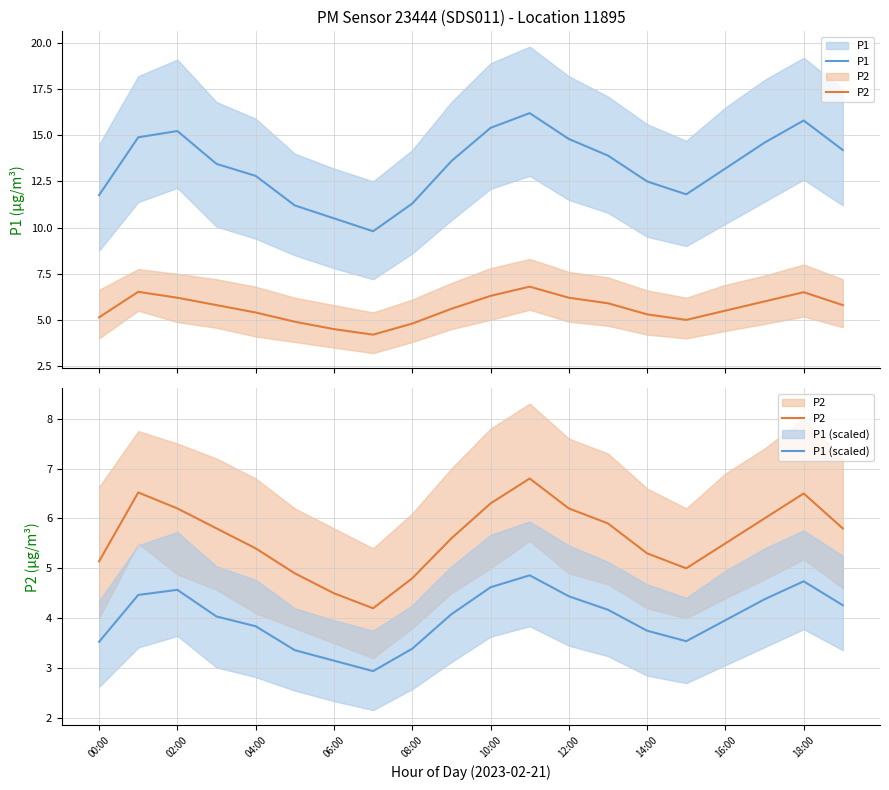

At which category is the sum across all series the highest?

11